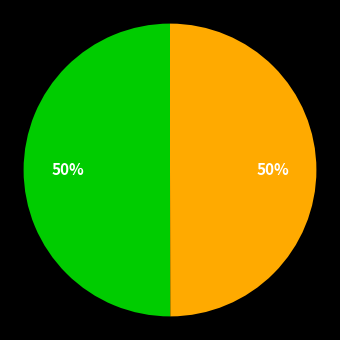

How many segments does this pie chart have?

2